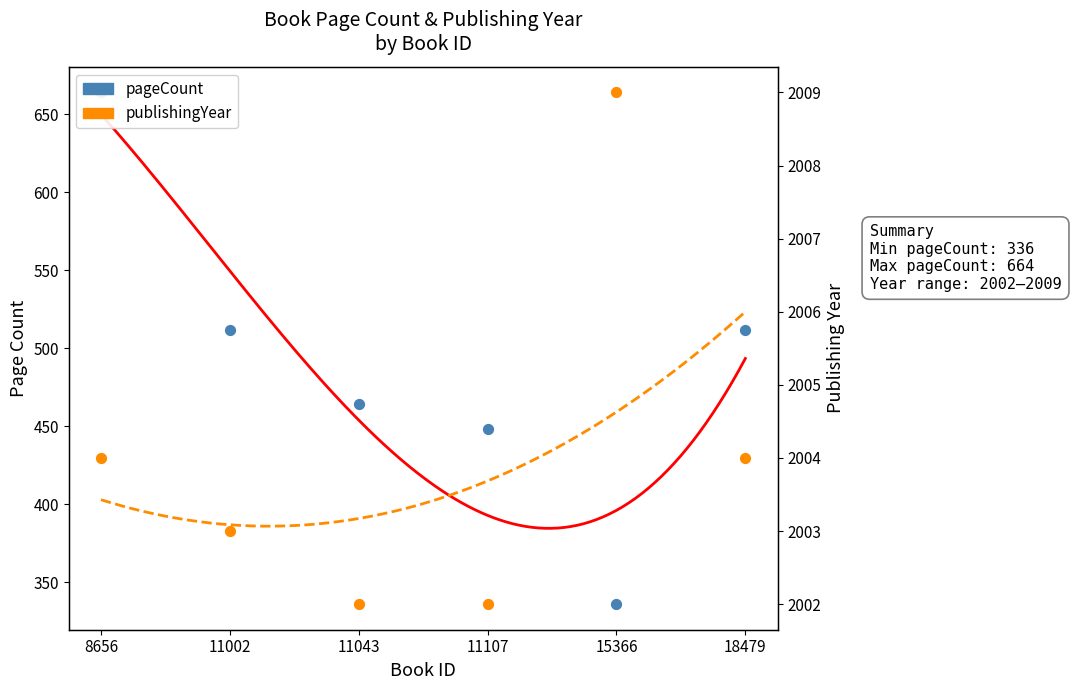

At which category is the sum across all series the highest?

8656